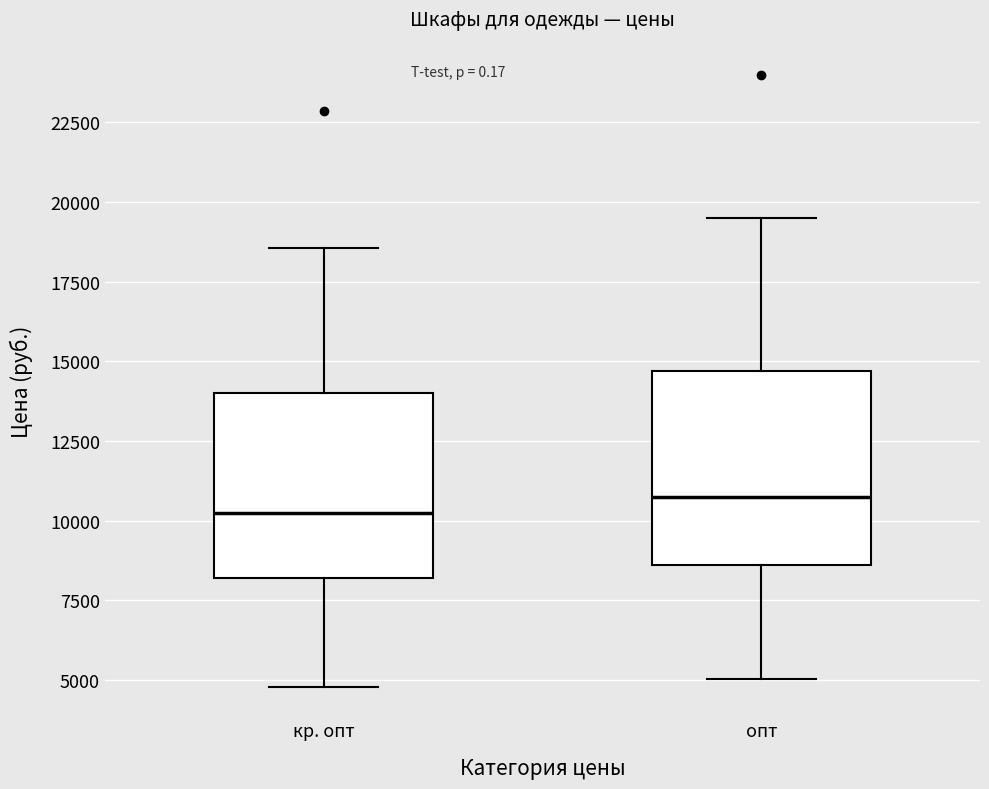

Reading left to right, read every box against the y-axis: the position of its median line, the range the box covers, and the ends of its whiskers. The values are not printed on the chart, so give them approximately, as read against the axis.

кр. опт: median 10000, box 8000 to 14000, whiskers 5000 to 18500
опт: median 11000, box 8500 to 14500, whiskers 5000 to 19500